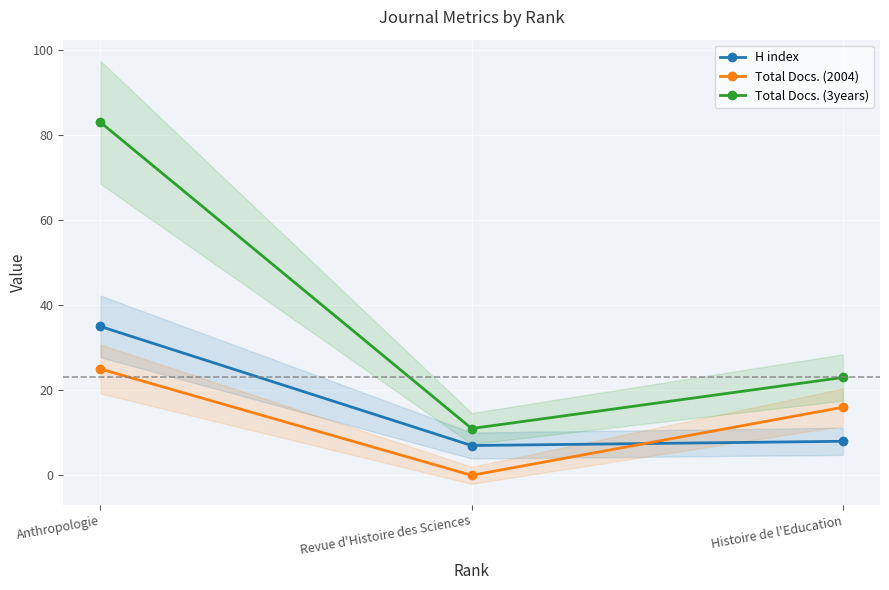

What is the label of the 3rd point from the left?

Histoire de l'Education